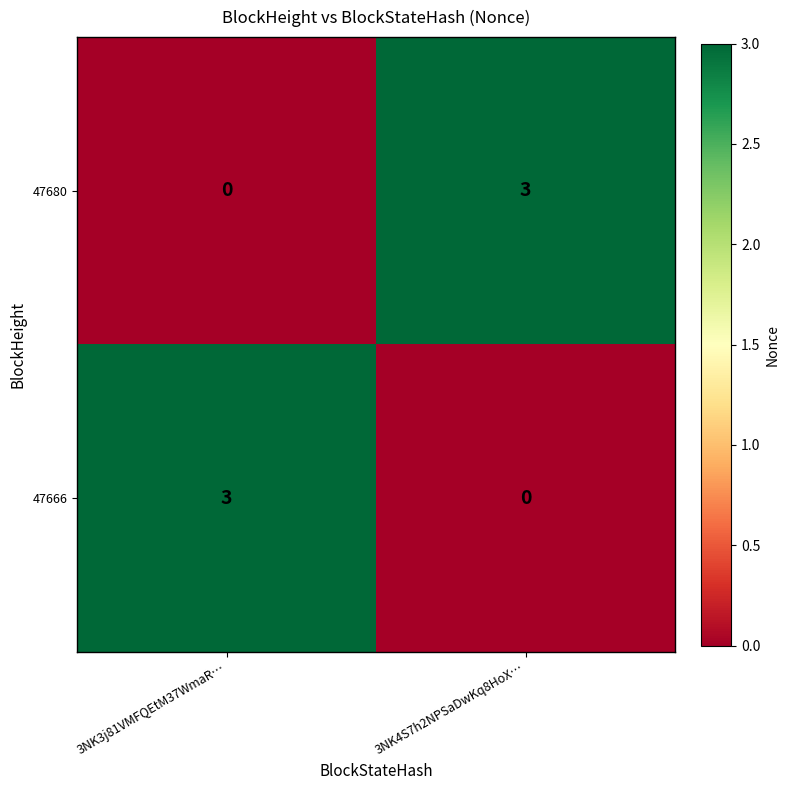

Rank the series at 3NK4S7h2NPSaDwKq8HoX… from highest to lowest value.

47680, 47666